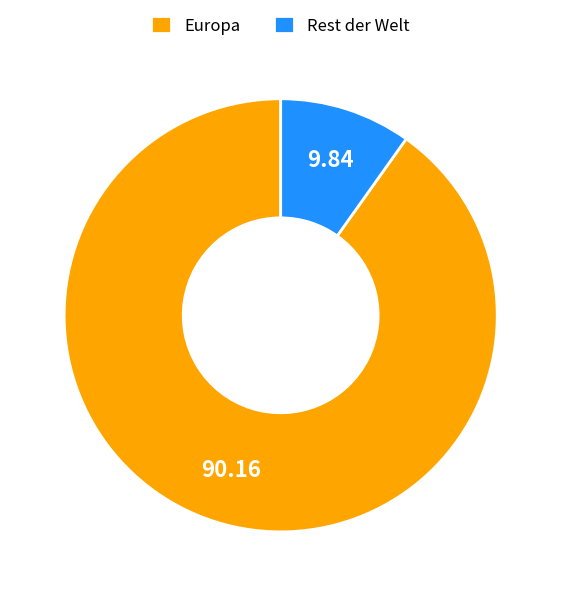

How many slices are in this pie chart?

2